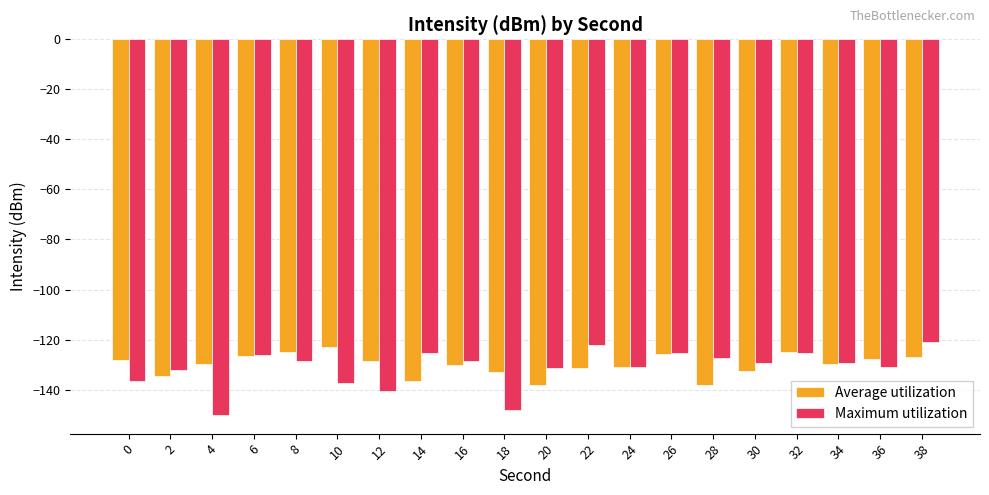

How many categories are shown in the chart?

20